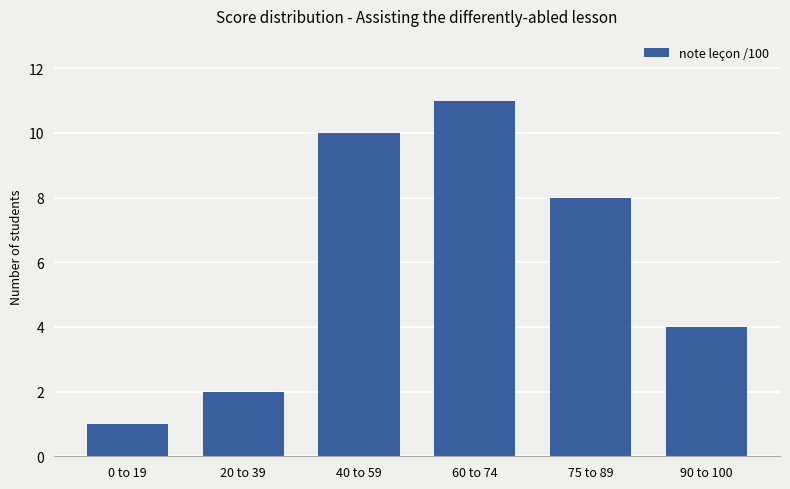

Does the chart contain stacked bars?

No